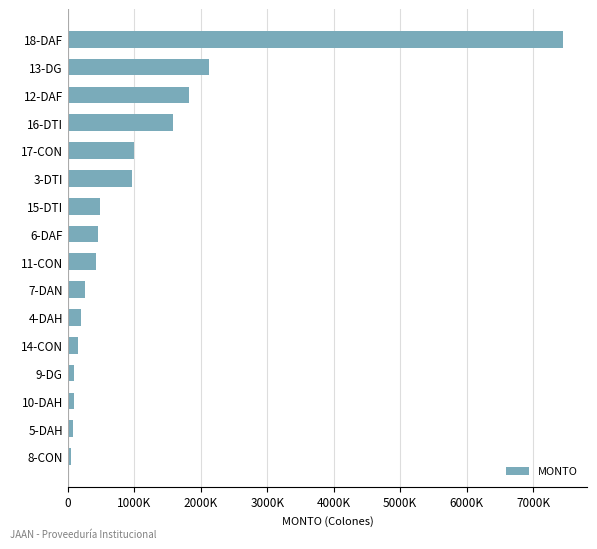

Does the chart contain any negative values?

No